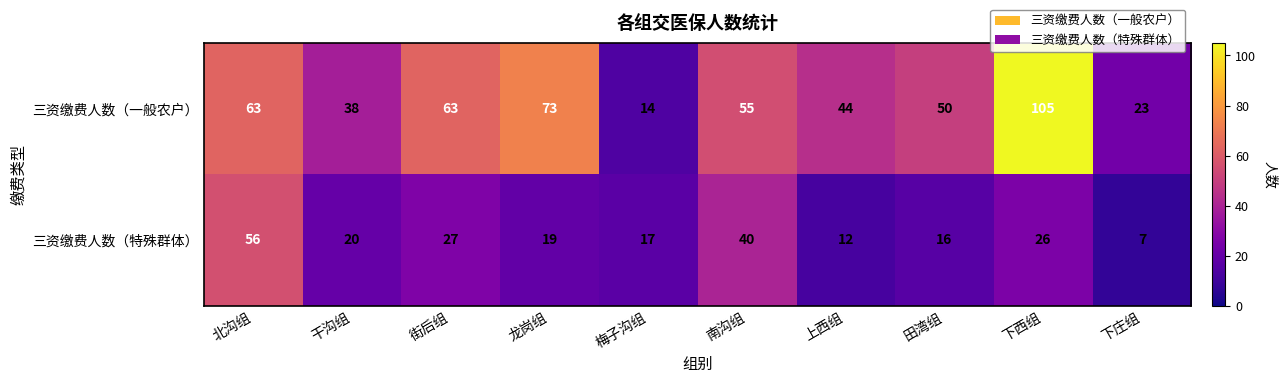

Which series changed the most between 南沟组 and 田湾组?

三资缴费人数（特殊群体）